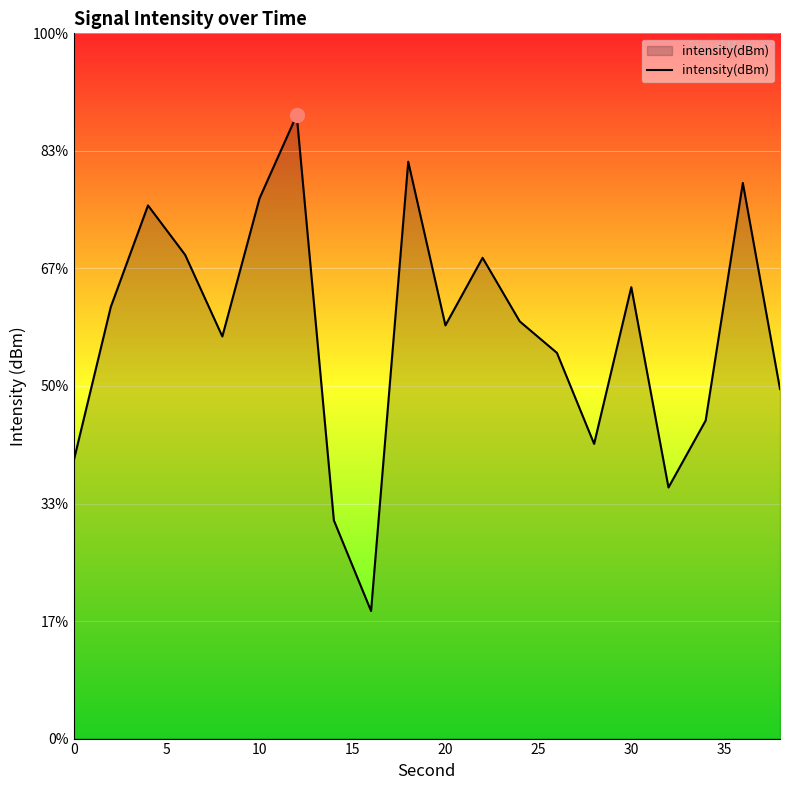

How many categories are shown in the chart?

20